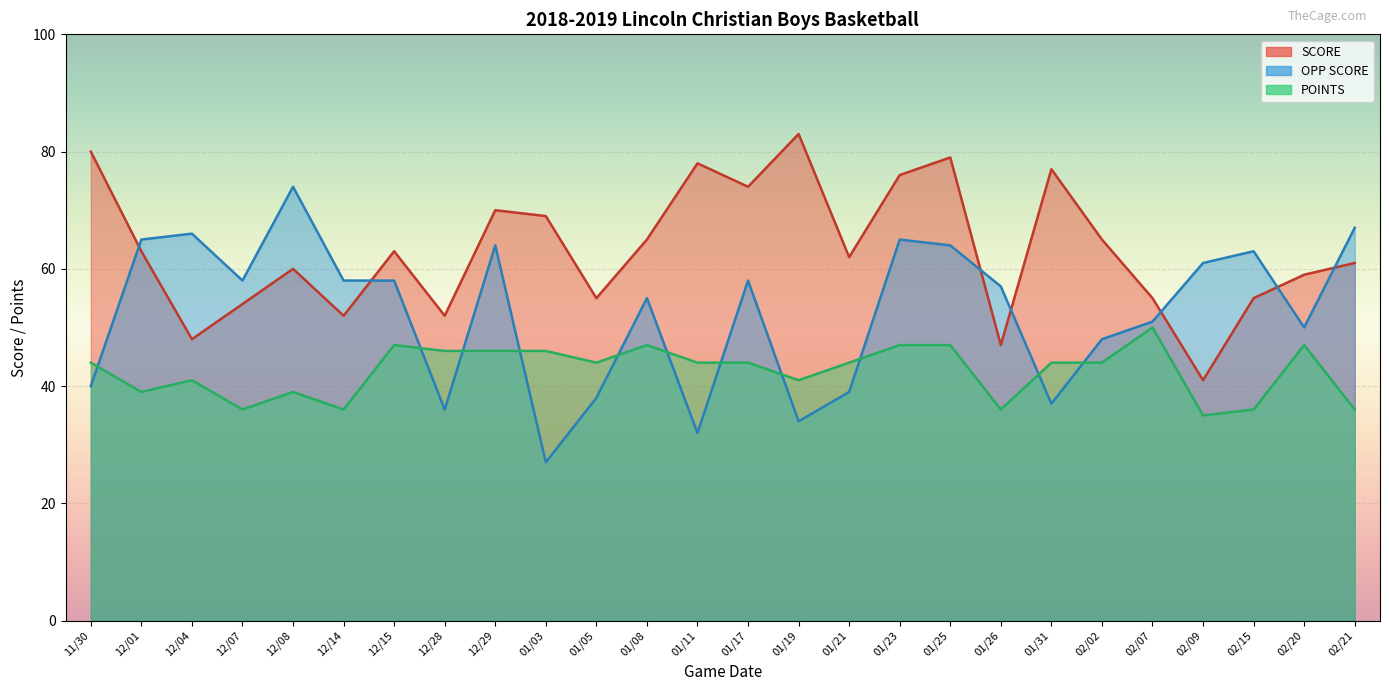

The value of SCORE at 11/30 is 80. True or false?

True